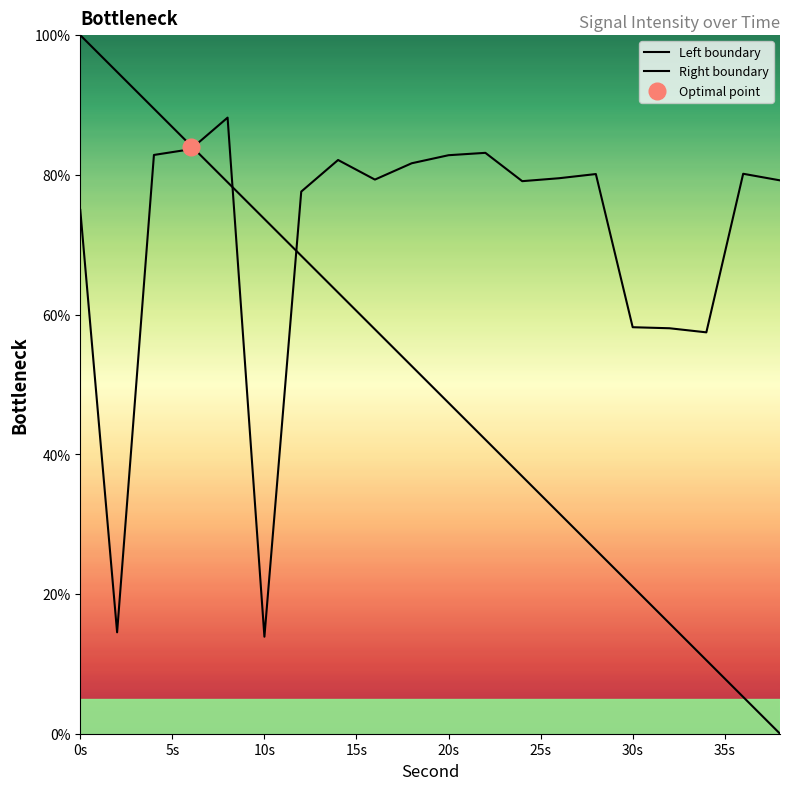

The Right boundary series shows 75.0 at 0s. True or false?

True